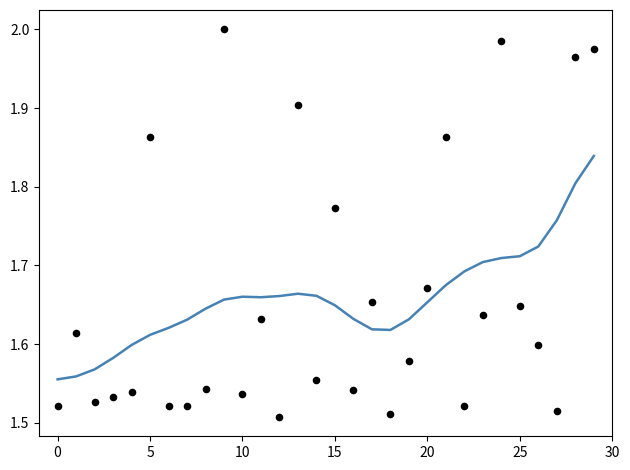

At which category is the sum across all series the highest?

29